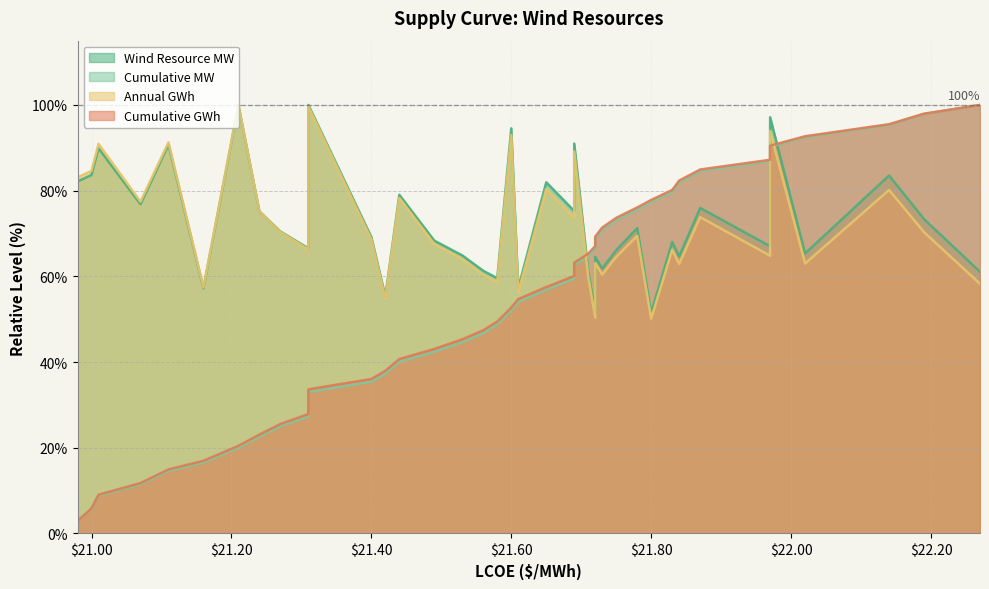

What is the maximum value for Cumulative MW?

100.0